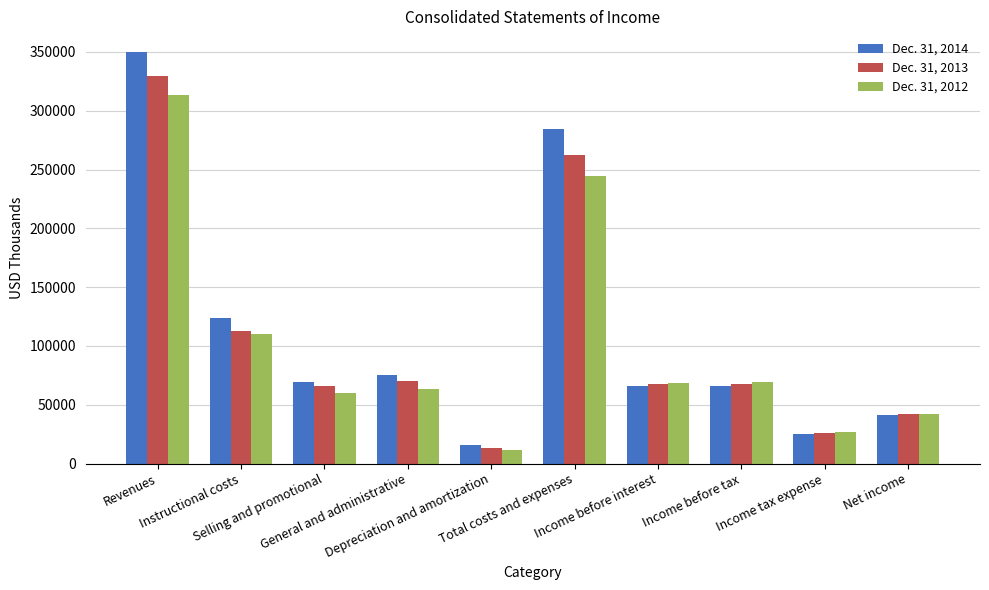

Which series has the largest total across all categories?

Dec. 31, 2014